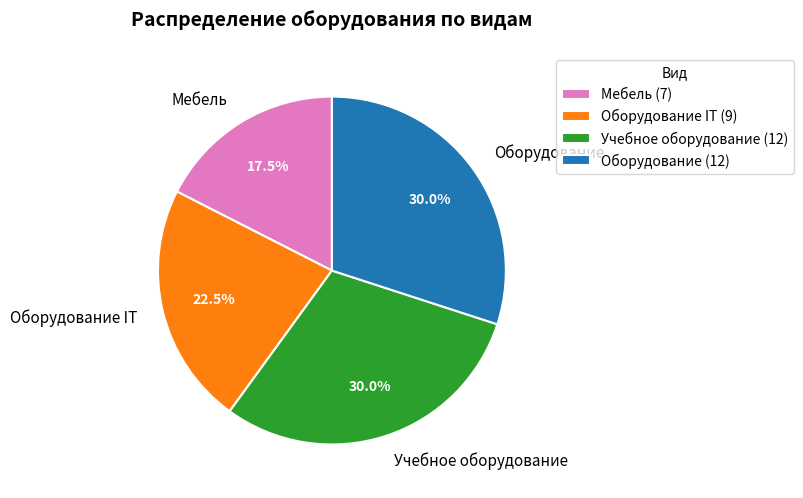

What is the total percentage of Оборудование IT and Учебное оборудование?

52.5%